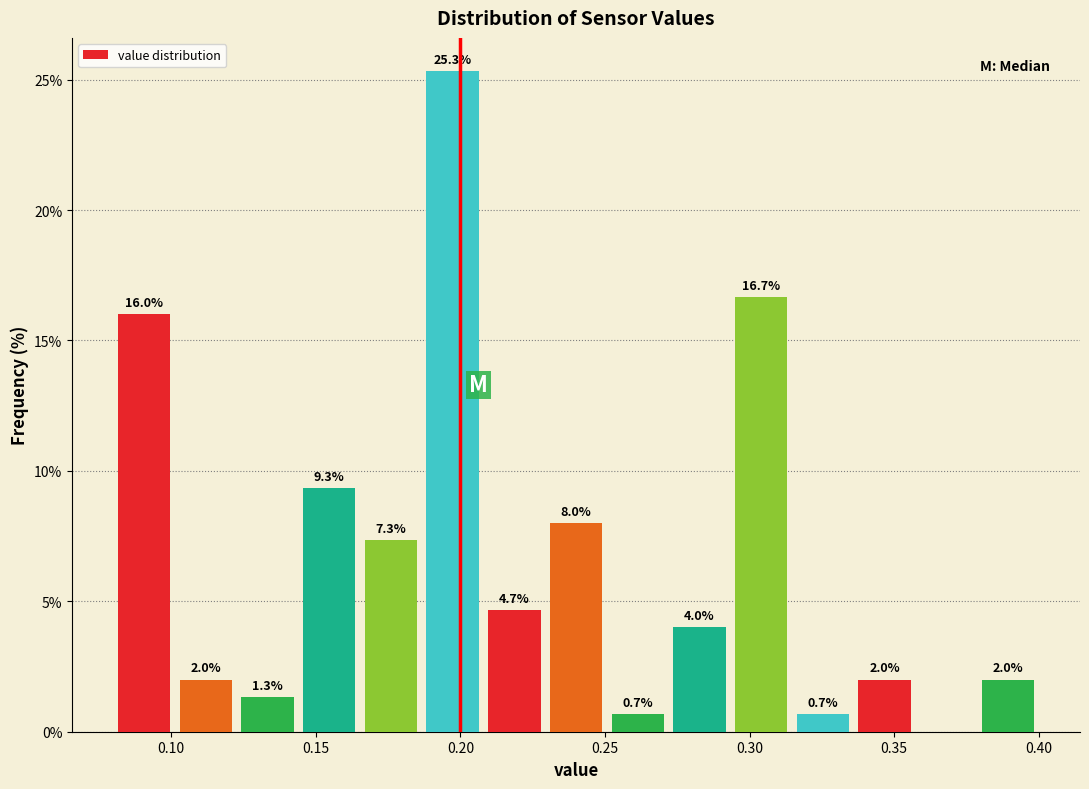

Over which range of the x-axis is the bar tallest?

0.185 to 0.210